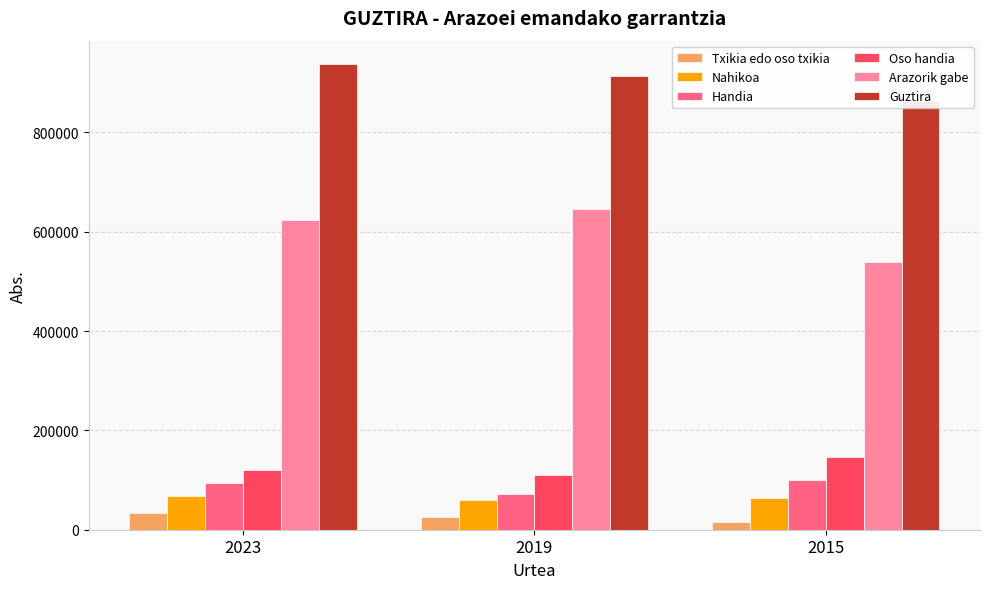

List the labels in order of Oso handia value, smallest first.

2019, 2023, 2015